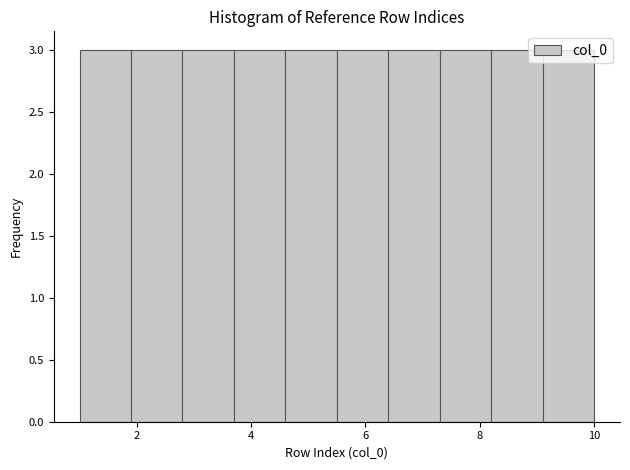

Reading left to right, transcribe this chart: for each bar, give the range it covers on the x-axis and its height. Neither the bar edges nor the heights are printed on the chart, so give them approximately, as read against the axes.

1.0 to 1.9: 3
1.9 to 2.8: 3
2.8 to 3.7: 3
3.7 to 4.6: 3
4.6 to 5.5: 3
5.5 to 6.4: 3
6.4 to 7.3: 3
7.3 to 8.2: 3
8.2 to 9.1: 3
9.1 to 10.0: 3